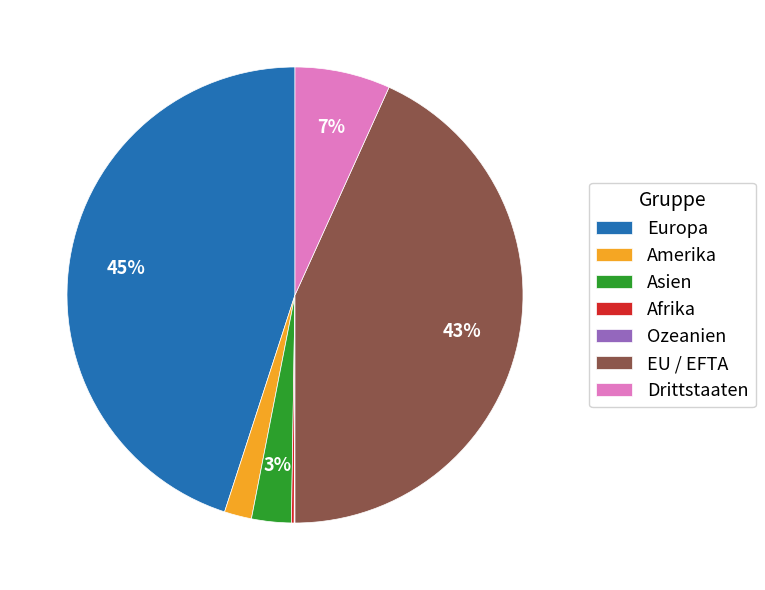

Is there a majority slice in this chart?

No